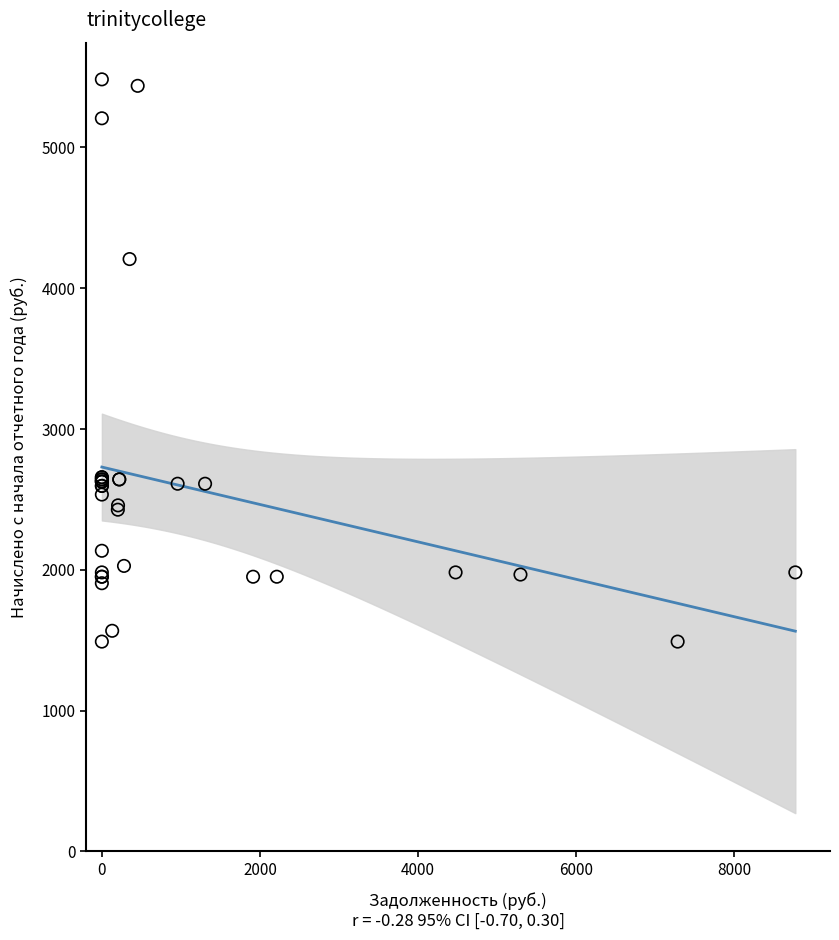

What Y value in the scatter plot is closest to 3486?

4207.1